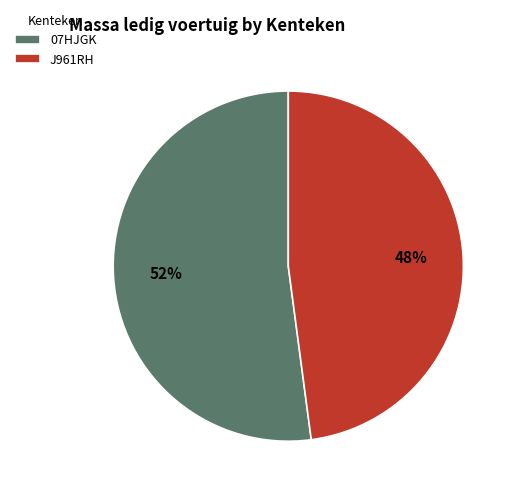

Which slice is the smallest?

J961RH